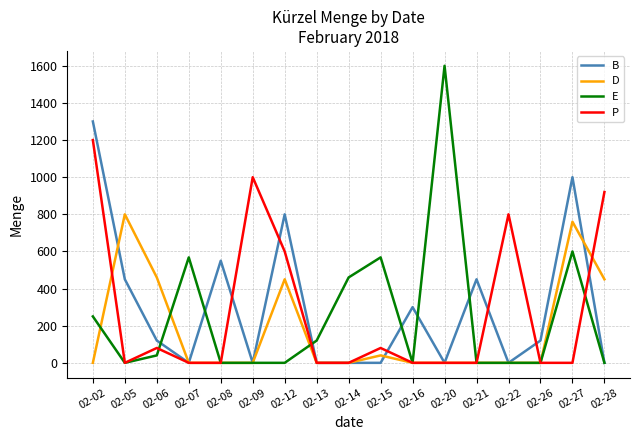

At which category is the sum across all series the highest?

02-02